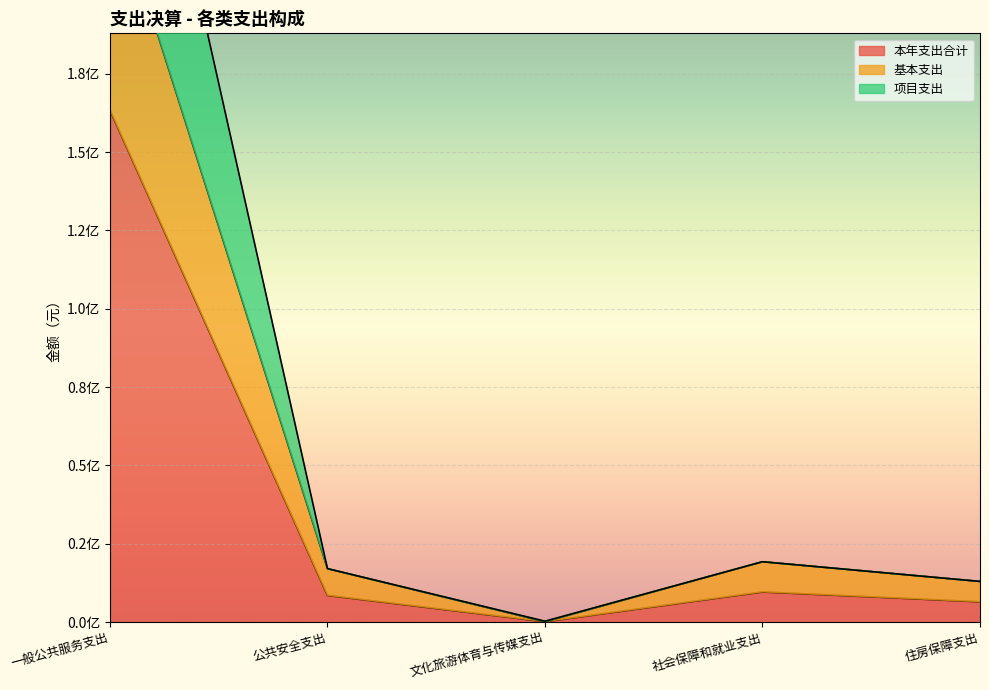

Where does the 本年支出合计 series first go above 8534325?

一般公共服务支出